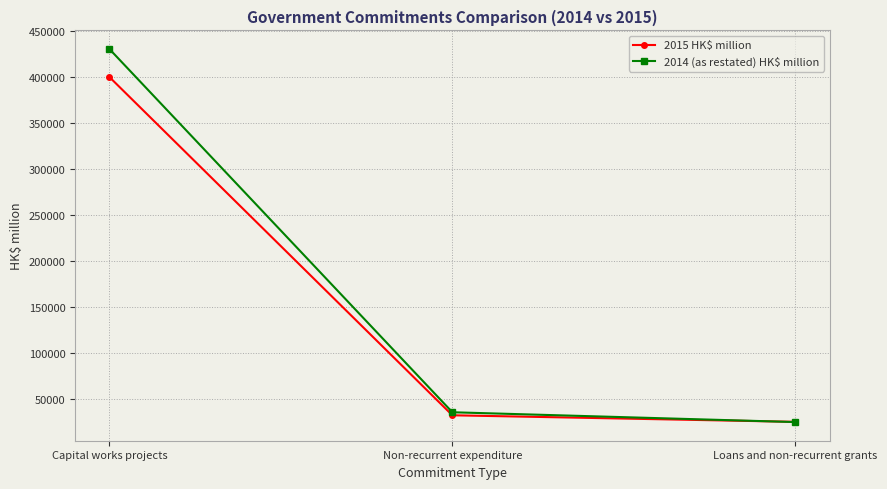

How many distinct data groups are displayed?

2